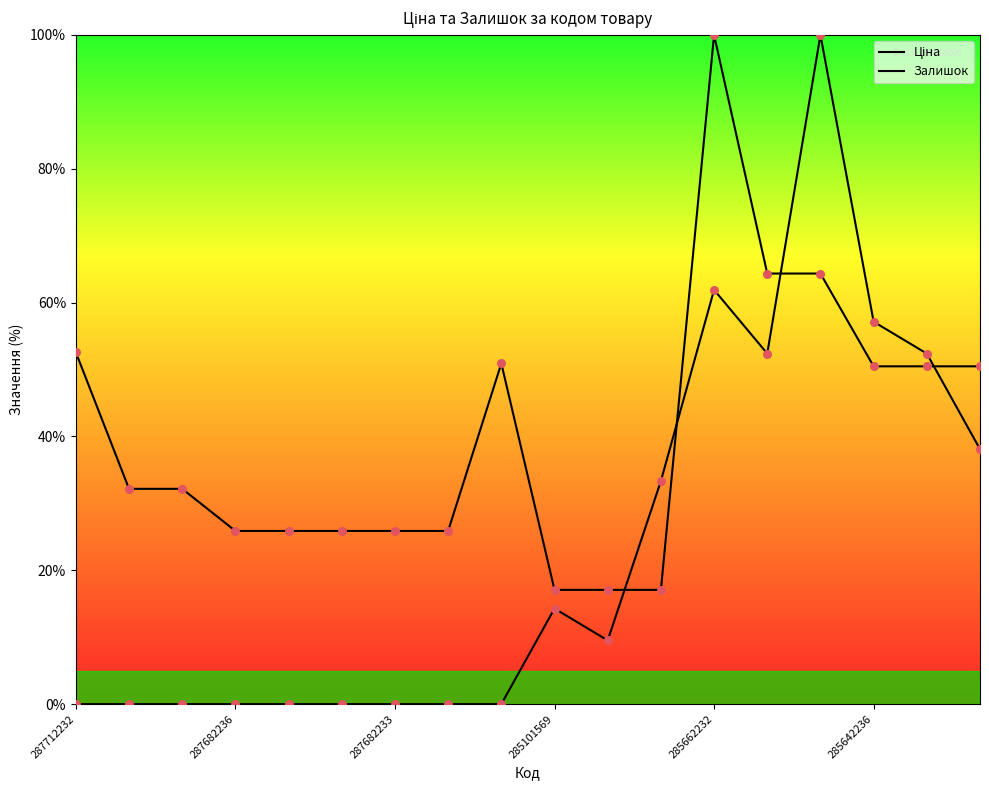

Which series has the largest Y range (max minus min)?

Залишок